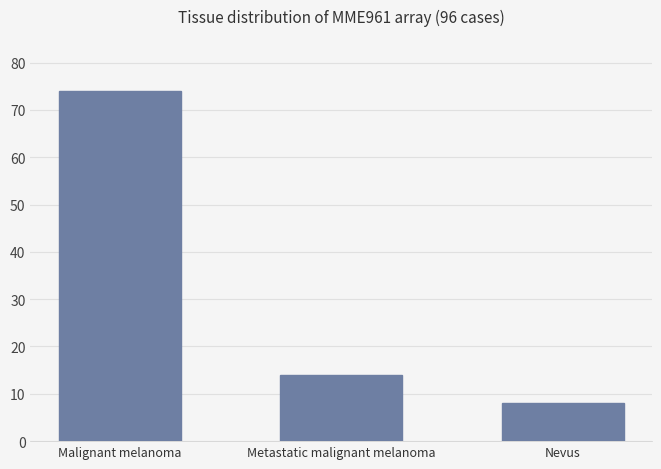

List the labels in order of value, smallest first.

Nevus, Metastatic malignant melanoma, Malignant melanoma